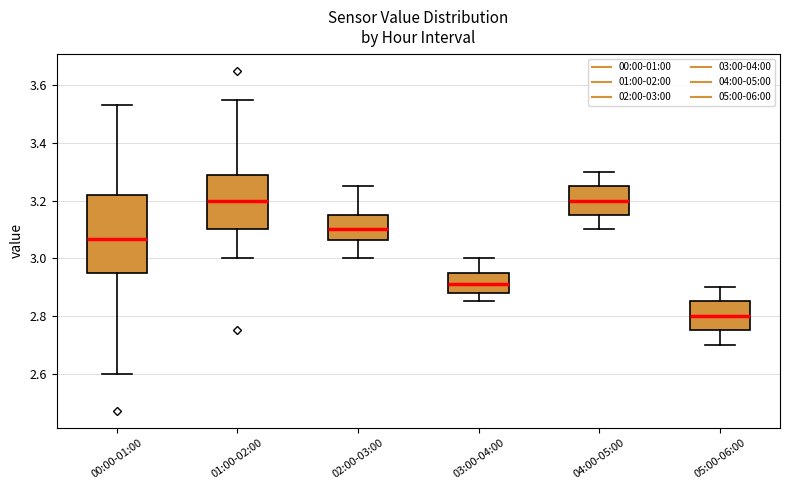

Reading left to right, transcribe this box plot: for each box, give where its median line is, the range the box spans, and where its two whiskers end, as read against the y-axis. The values are not printed on the chart, so give them approximately, as read against the axis.

00:00-01:00: median 3.06, box 2.96 to 3.22, whiskers 2.60 to 3.54
01:00-02:00: median 3.20, box 3.10 to 3.28, whiskers 3.00 to 3.56
02:00-03:00: median 3.10, box 3.06 to 3.16, whiskers 3.00 to 3.26
03:00-04:00: median 2.92, box 2.88 to 2.96, whiskers 2.86 to 3.00
04:00-05:00: median 3.20, box 3.16 to 3.26, whiskers 3.10 to 3.30
05:00-06:00: median 2.80, box 2.76 to 2.86, whiskers 2.70 to 2.90